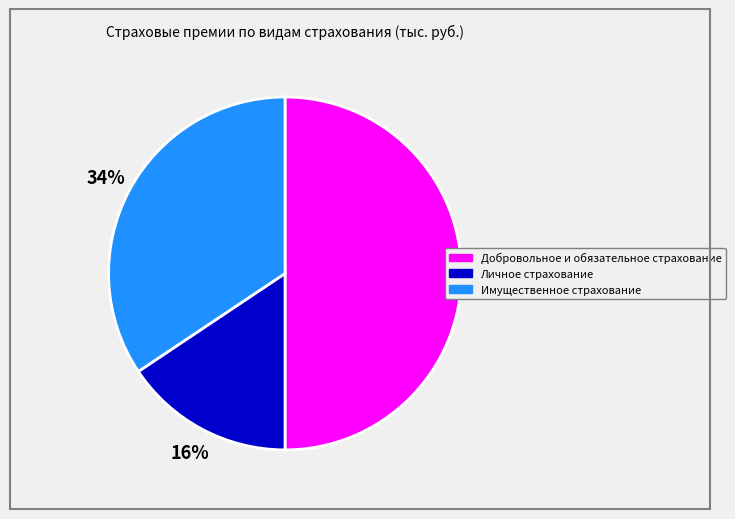

Approximately how many times larger is the value at Имущественное страхование compared to Добровольное и обязательное страхование?

0.7